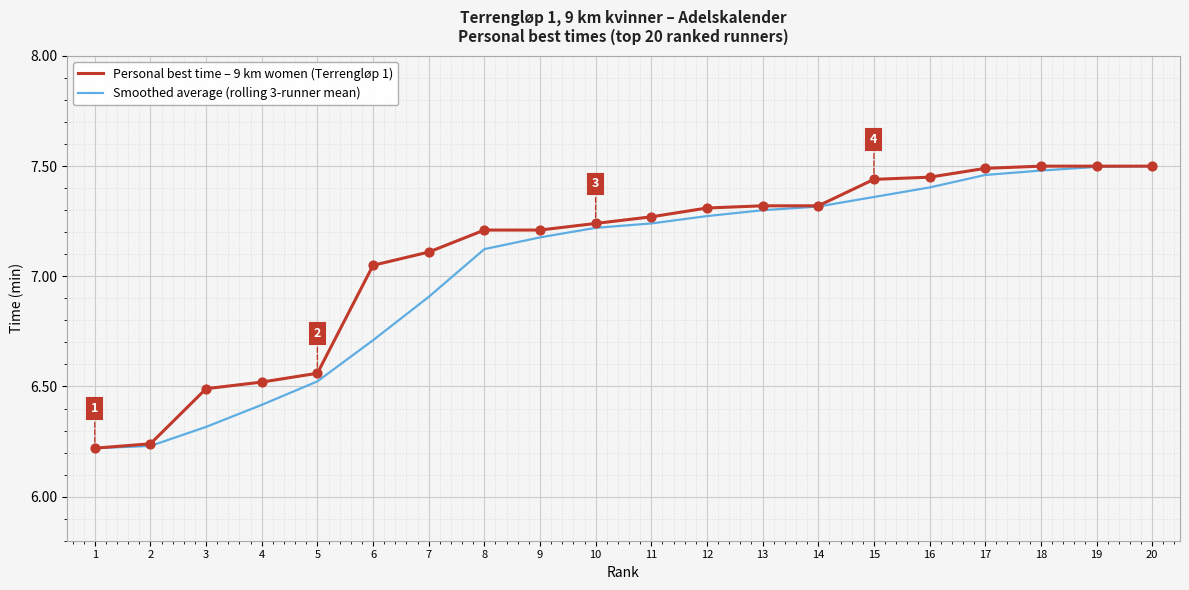

What is the total value across all series at 7?

14.0